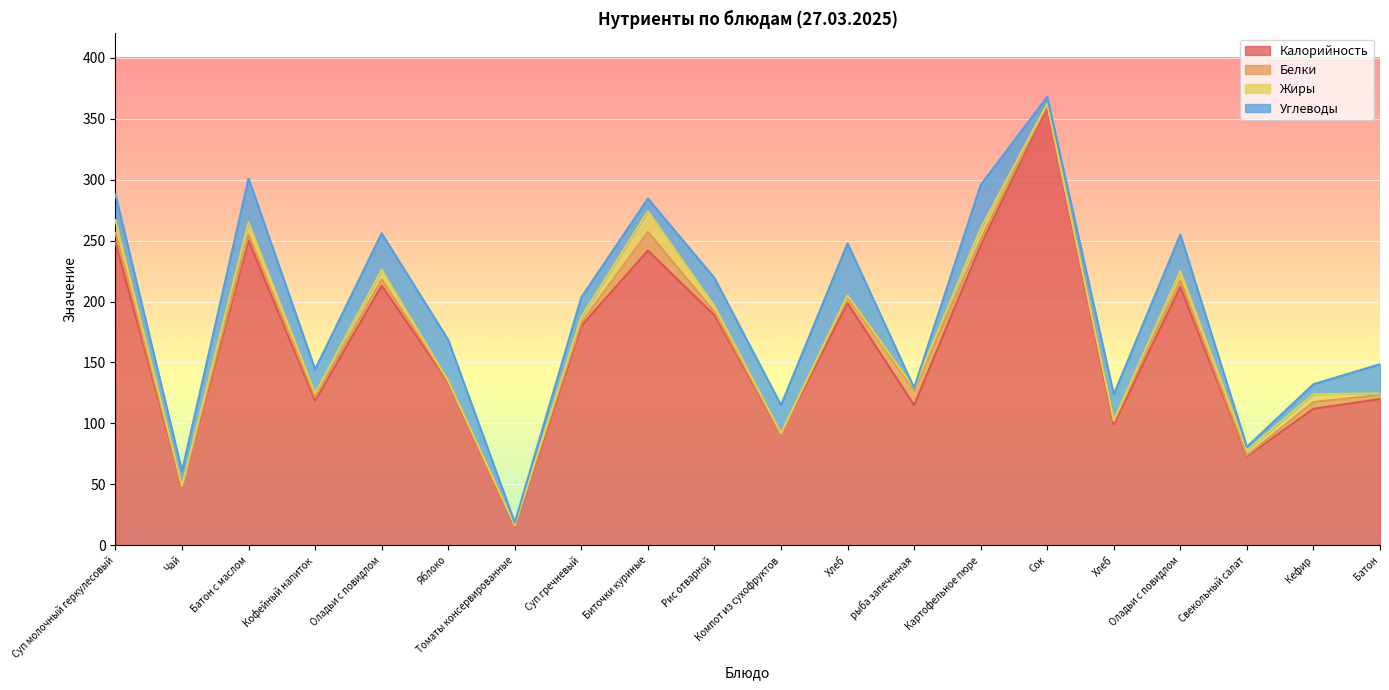

What is the value of the Углеводы point at the 6th from the left?

33.6